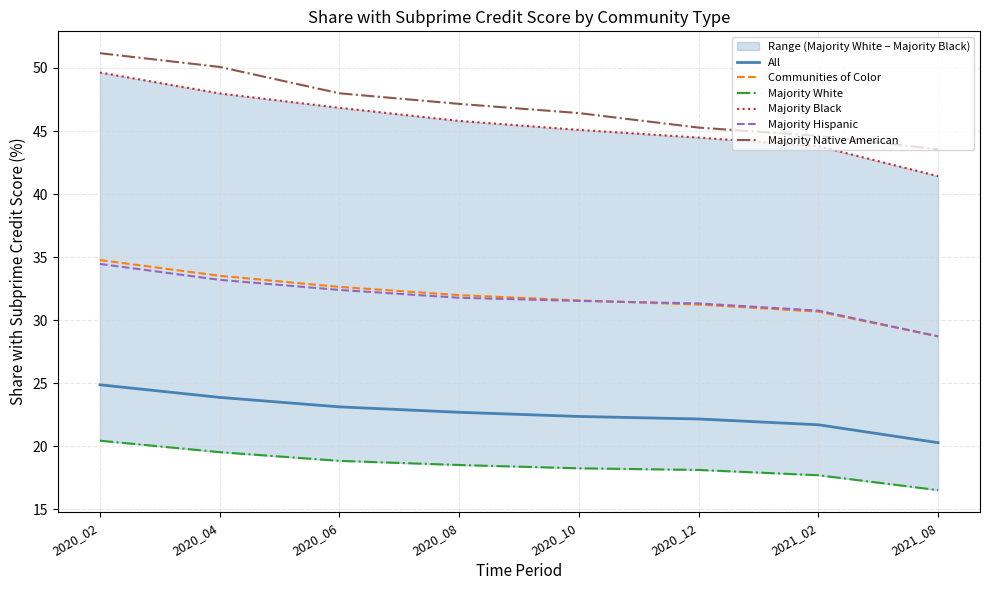

What is the difference between the highest and lowest values at 2020_08?

28.6